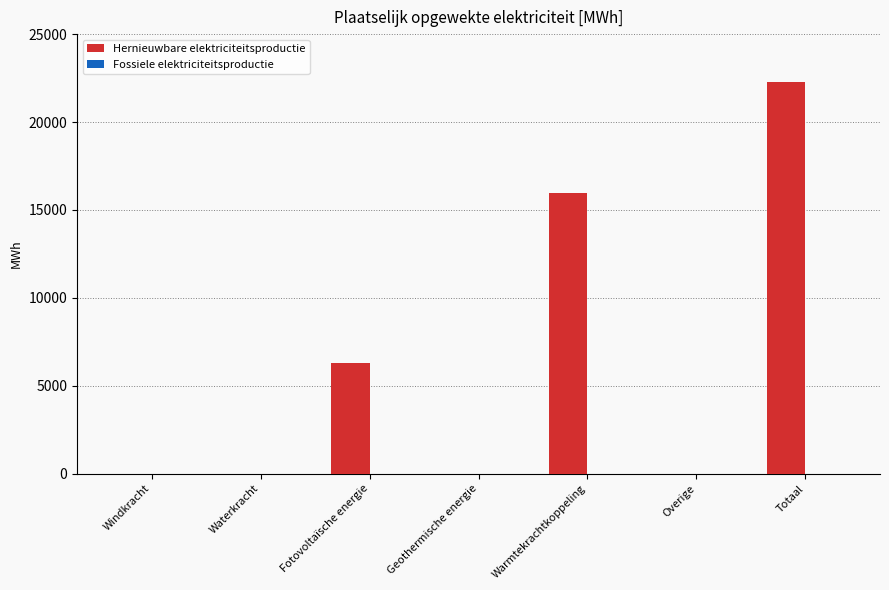

What is the sum of the values at Warmtekrachtkoppeling and Geothermische energie?

15961.5